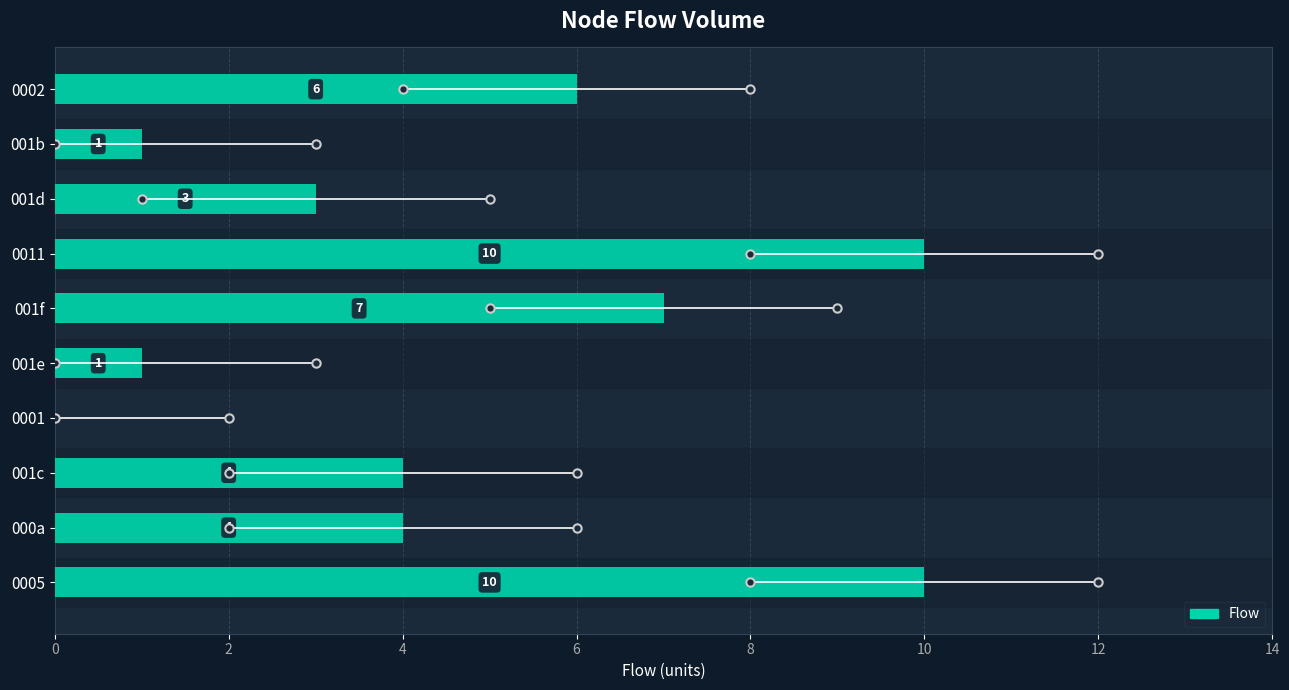

Are the bars grouped side by side (vs. stacked)?

No